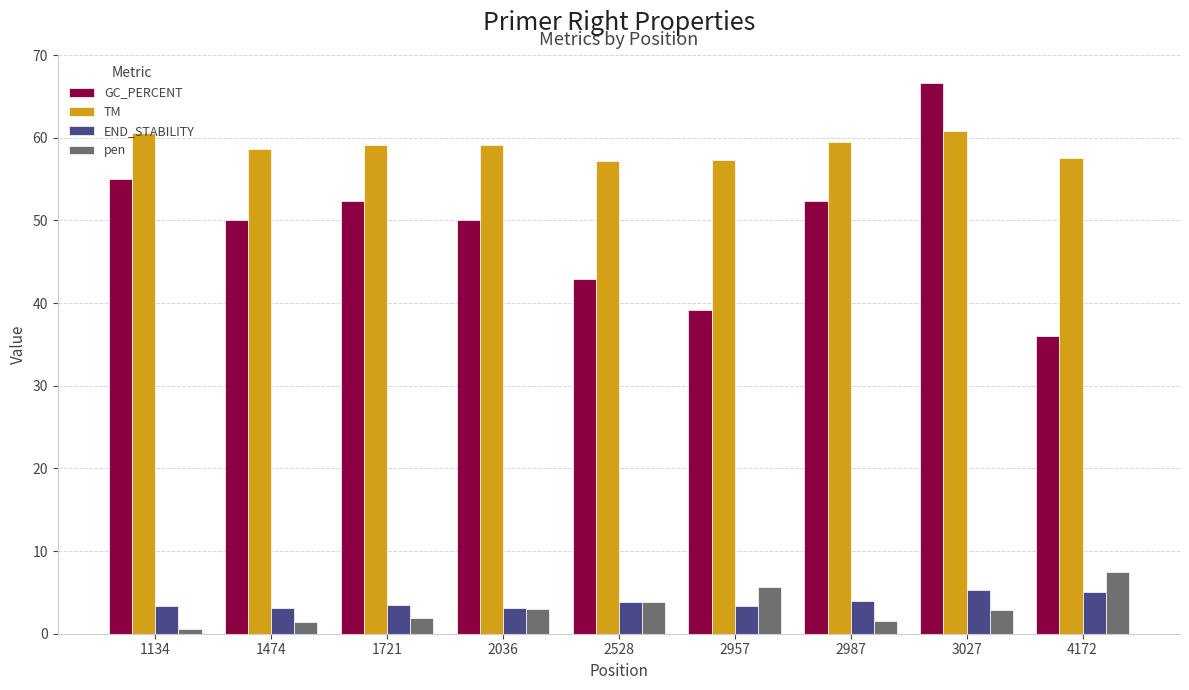

Is the value of END_STABILITY at 2957 greater than the value of GC_PERCENT at 3027?

No